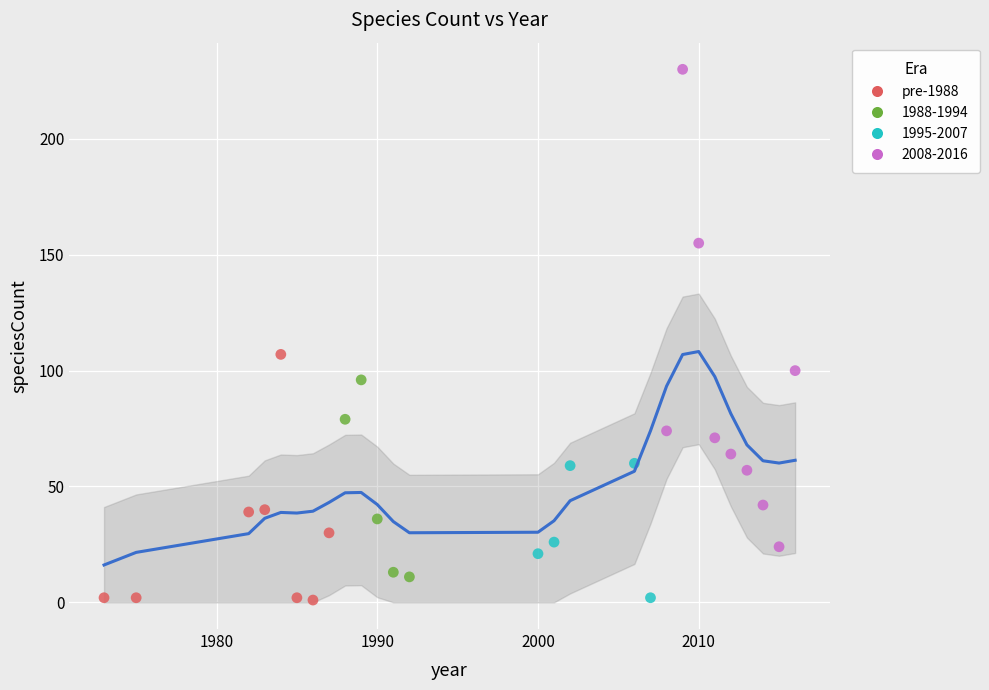

Which series reaches the maximum Y coordinate?

2008-2016